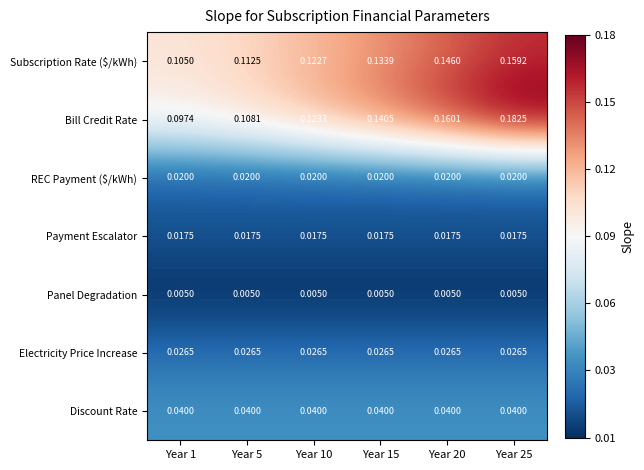

Which series has the largest total across all categories?

Bill Credit Rate